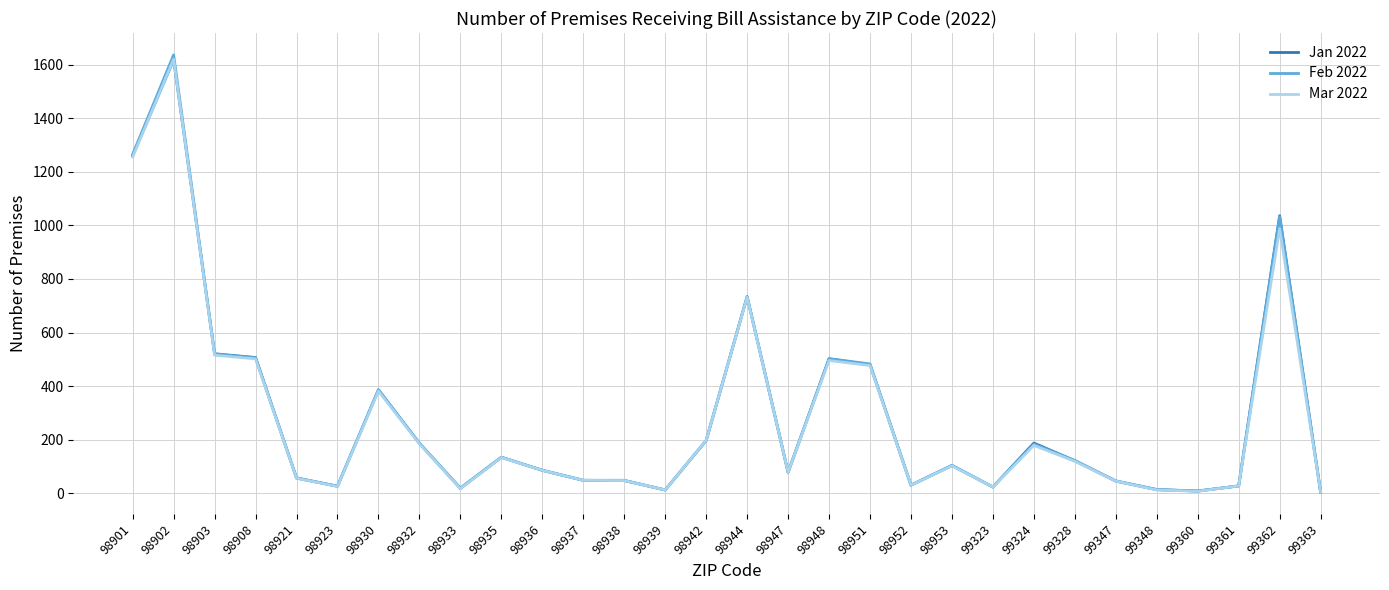

At which category does the chart reach its peak across all series?

98902